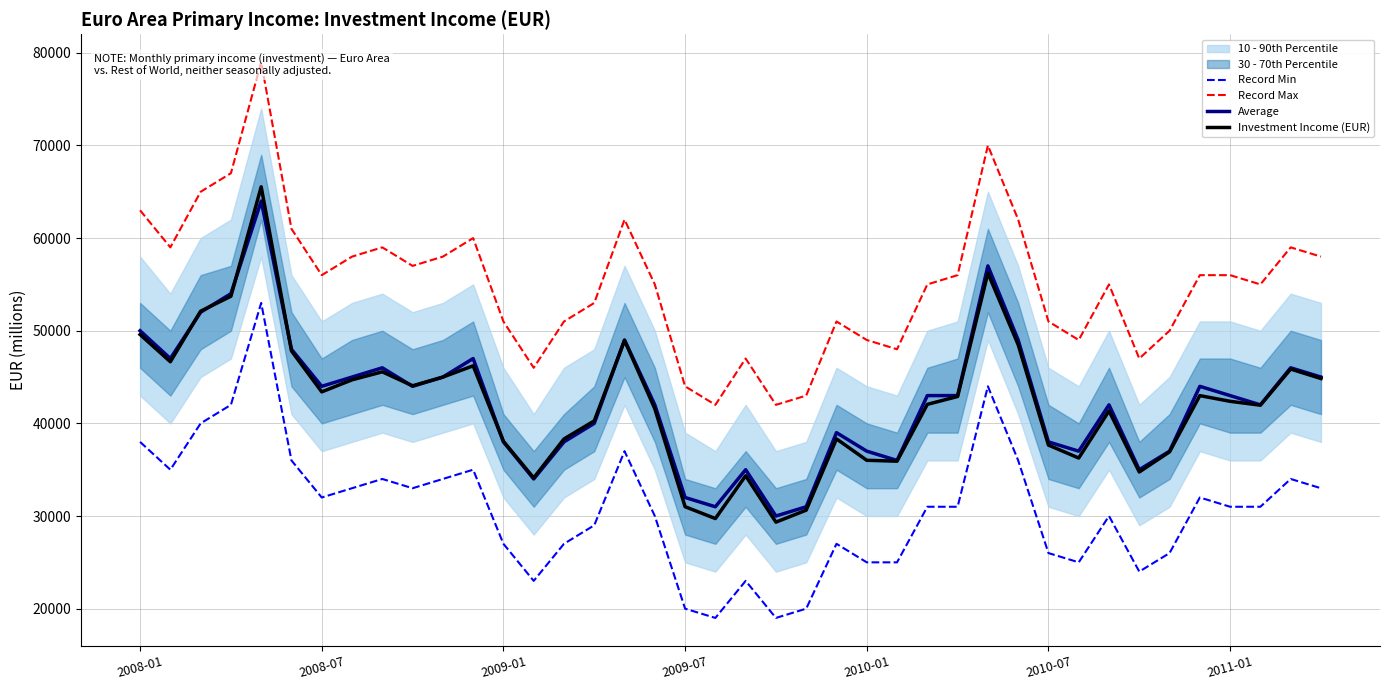

True or false: Investment Income (EUR) and Record Min cross at least once.

False